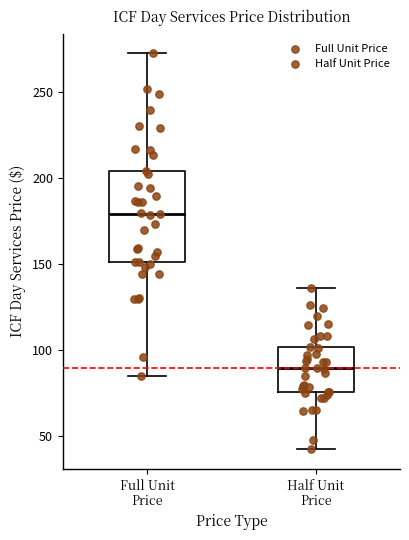

Which box's median line is the highest?

Full Unit Price